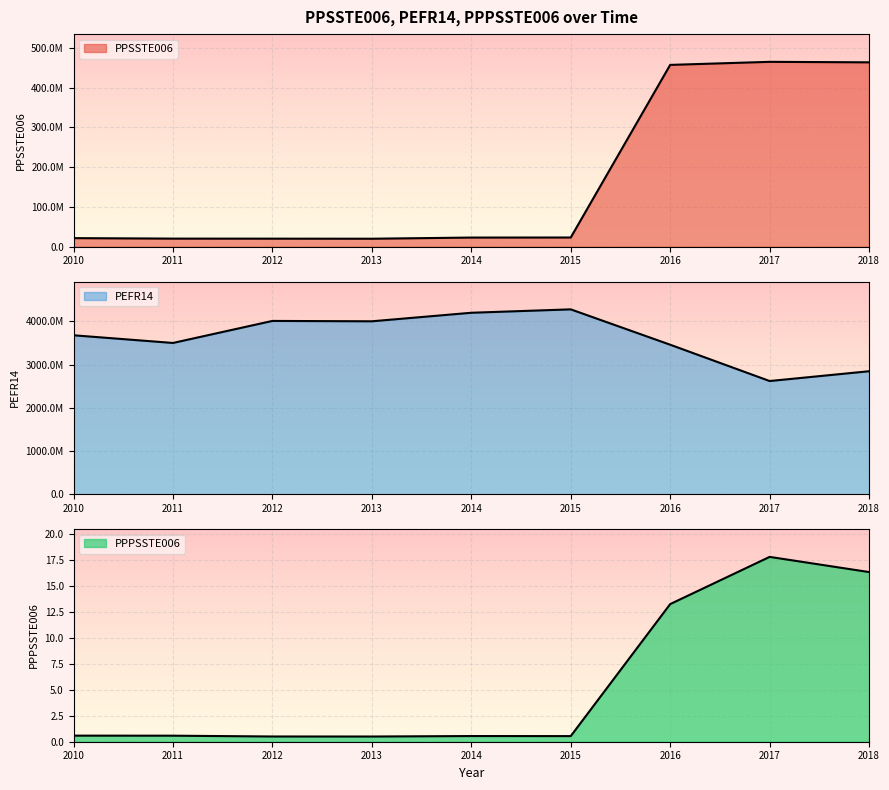

At how many categories does at least one series exceed 3830390647?

4